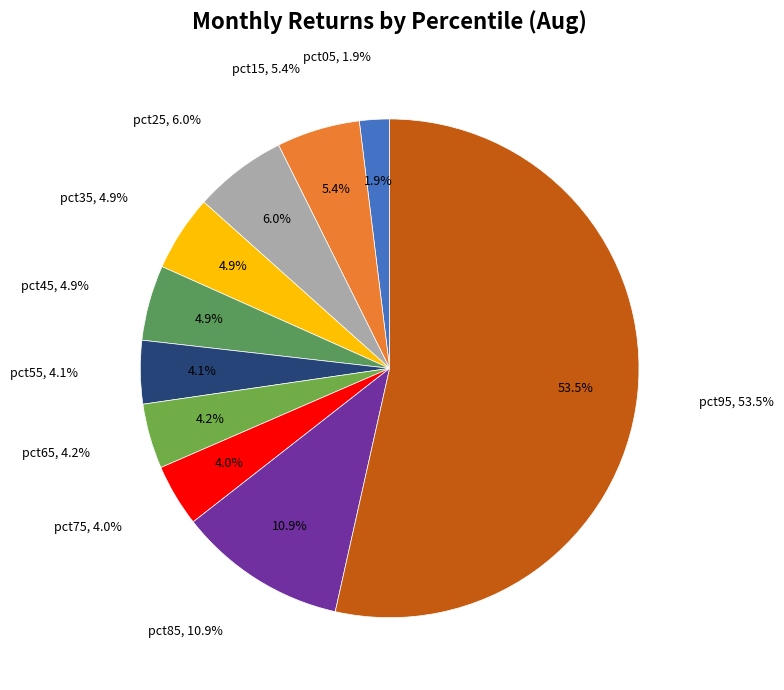

To the nearest percent, what is the difference between the largest and smallest slice percentages?

52%